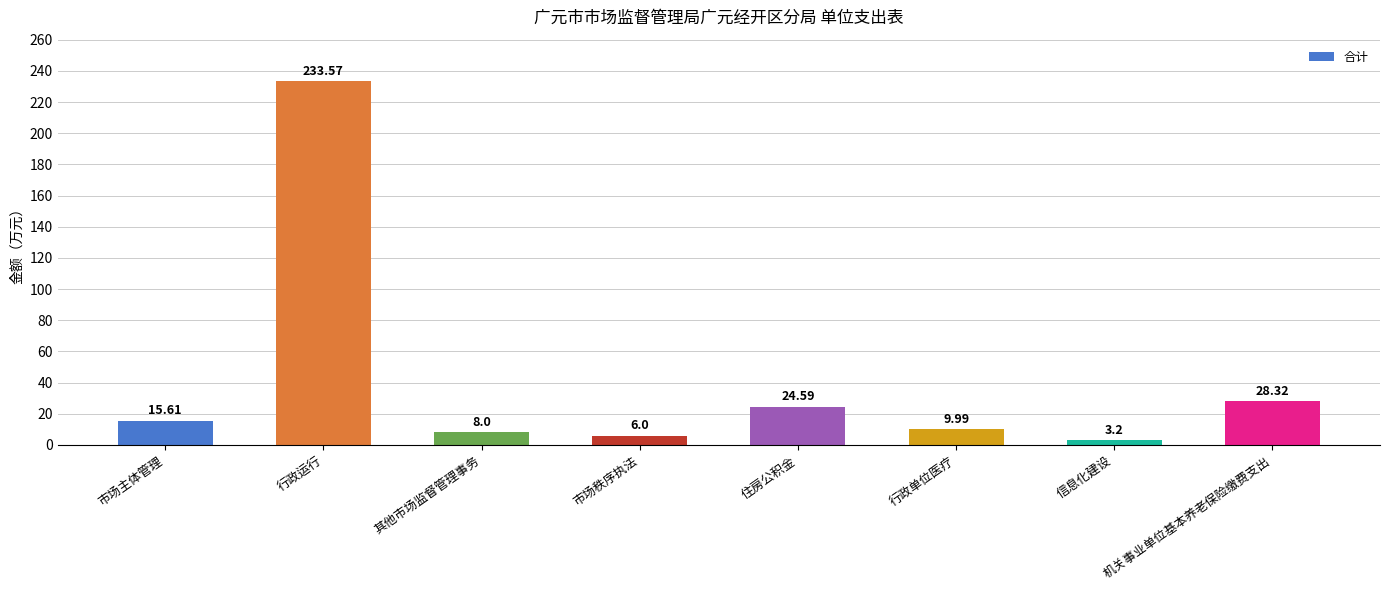

What is the value of the 2nd bar from the left?

233.6